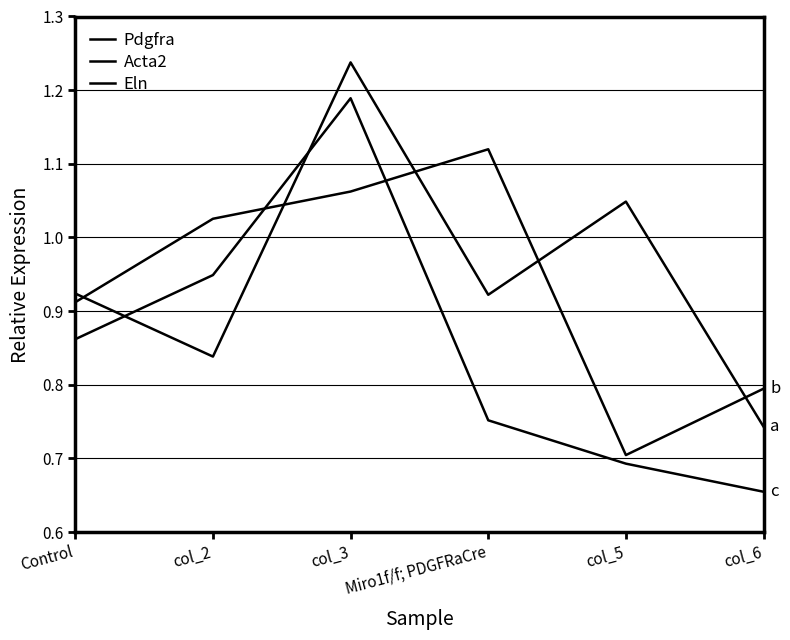

What is the difference between the Eln values at col_2 and Control?

0.1